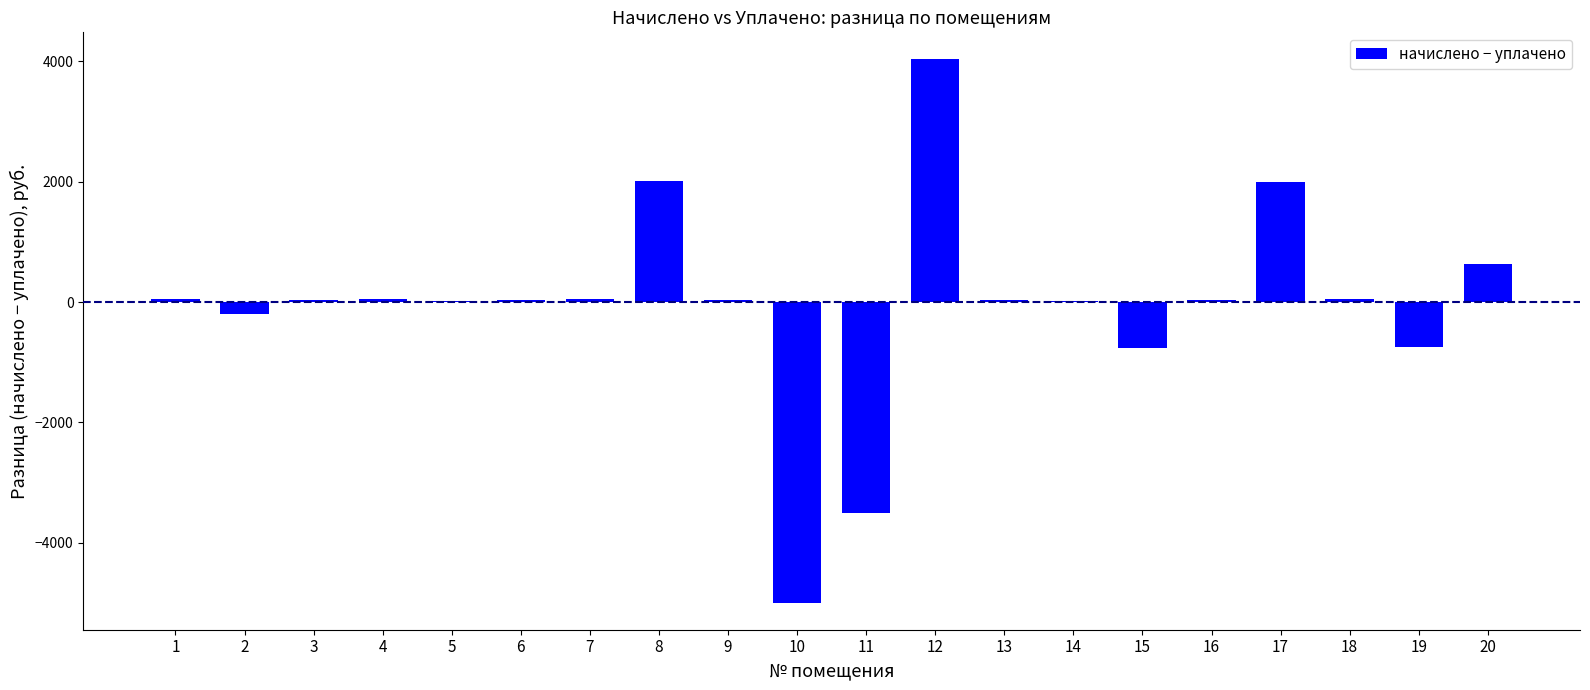

True or false: the data shows -4989.5 at 11.

False